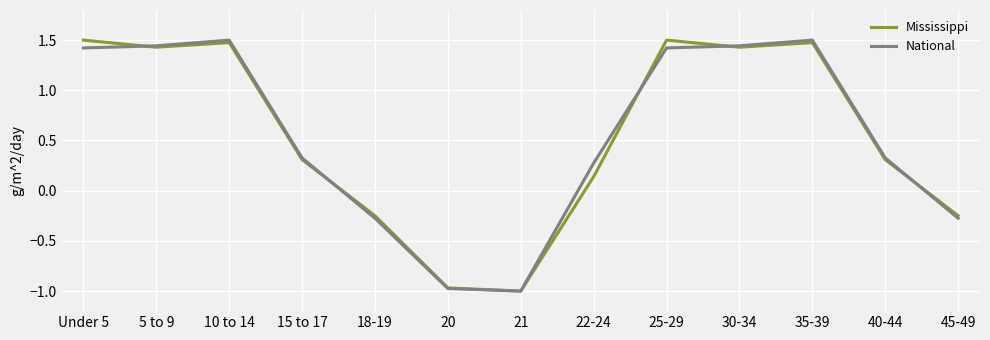

True or false: Mississippi has a value of 0.3 at 40-44.

True